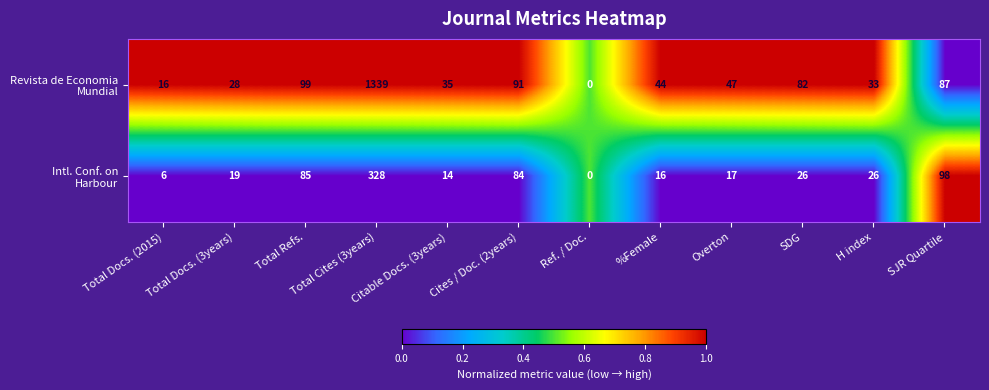

What is the greatest value displayed?

1339